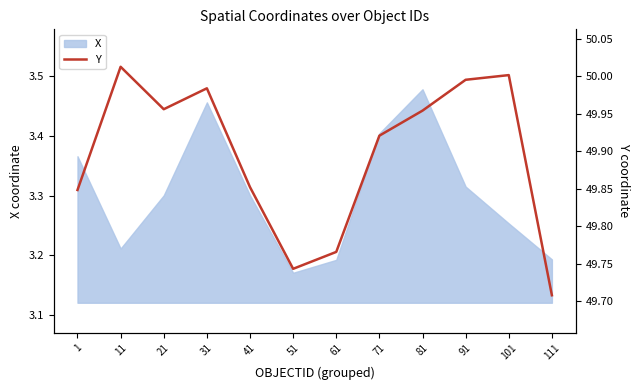

Does the chart display data point markers on the line(s)?

No